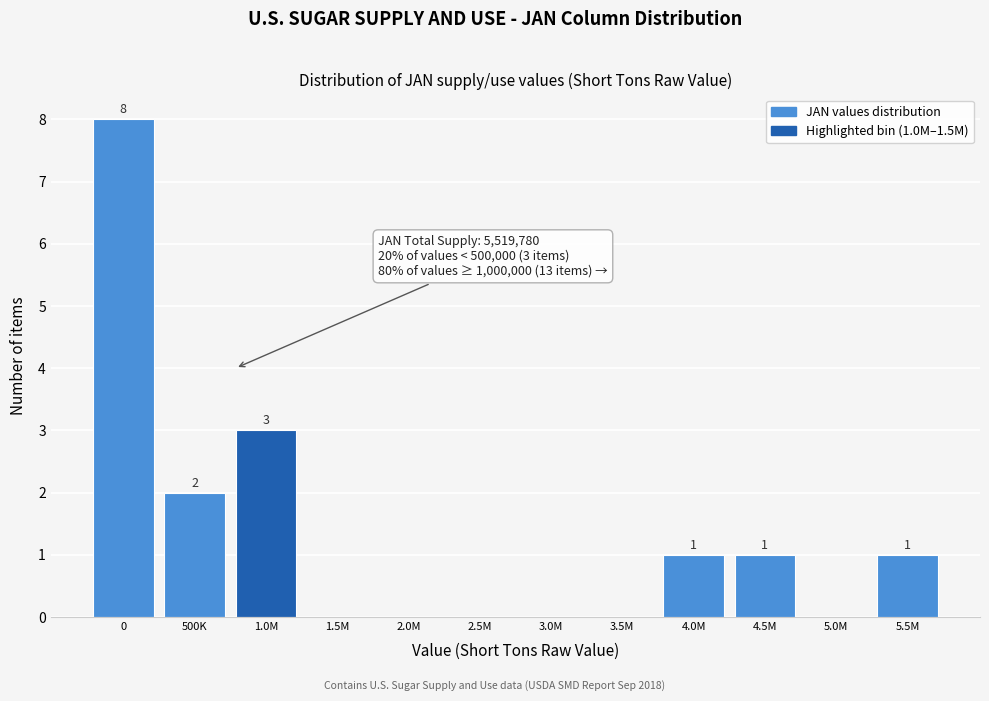

Reading left to right, list all the values displayed in this chart.

0=8	500K=2	1.0M=3	1.5M=0	2.0M=0	2.5M=0	3.0M=0	3.5M=0	4.0M=1	4.5M=1	5.0M=0	5.5M=1